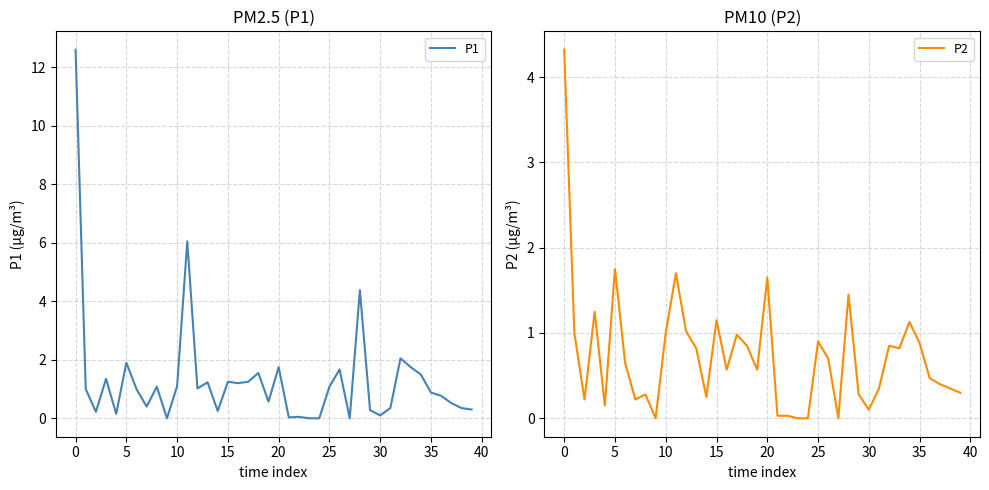

What is the sum of all P1 values?

53.0